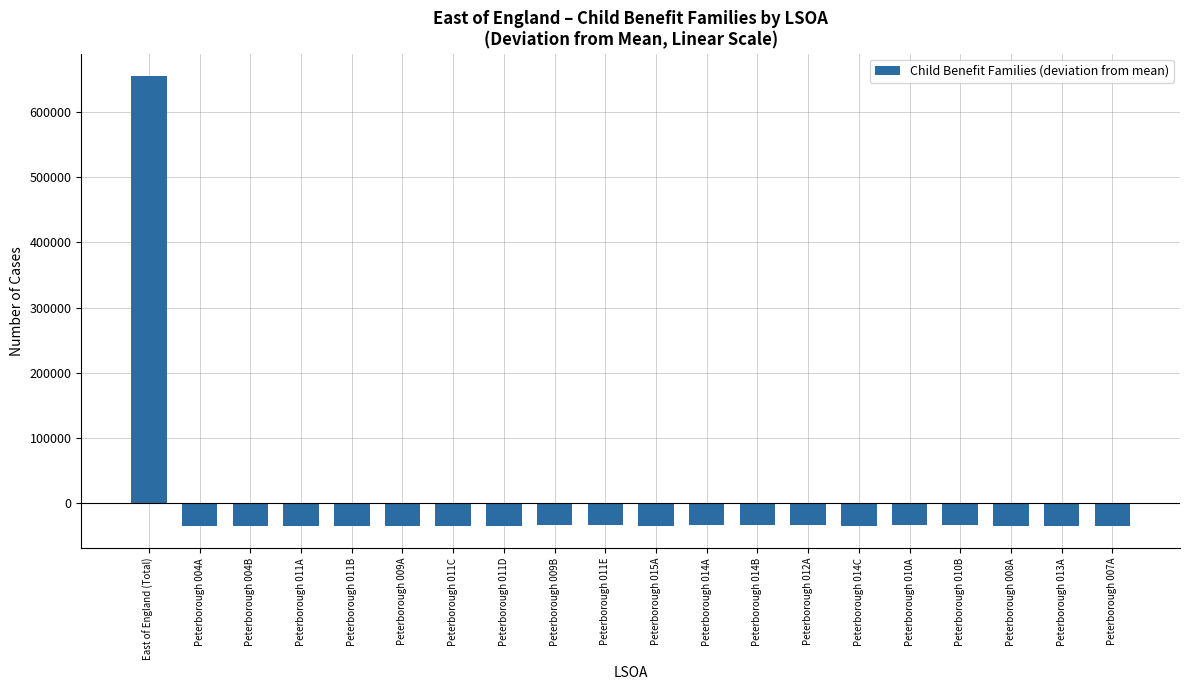

What is the change in value from East of England (Total) to Peterborough 014A?

-689850.0